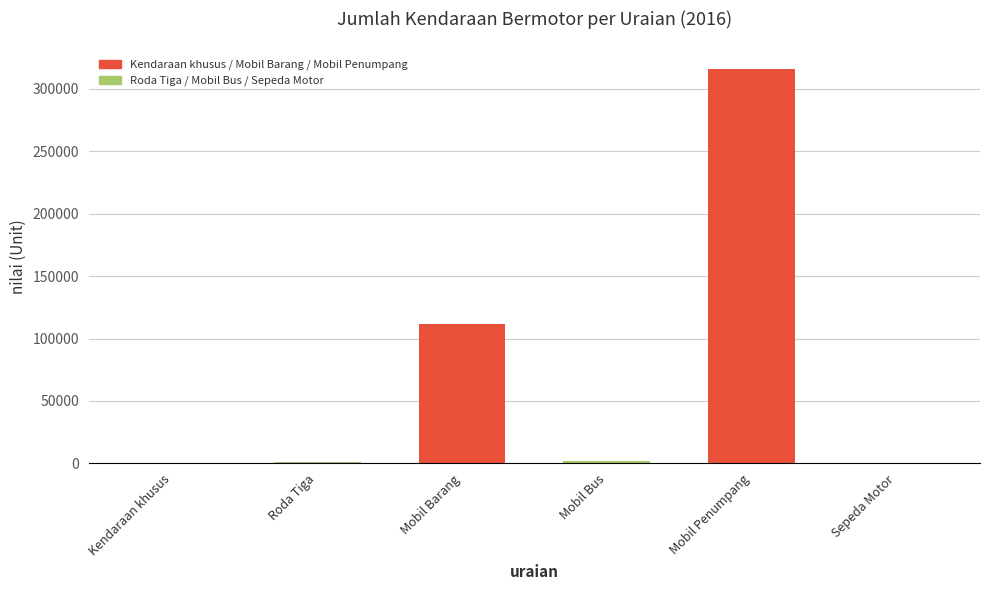

How many series are shown in this chart?

1